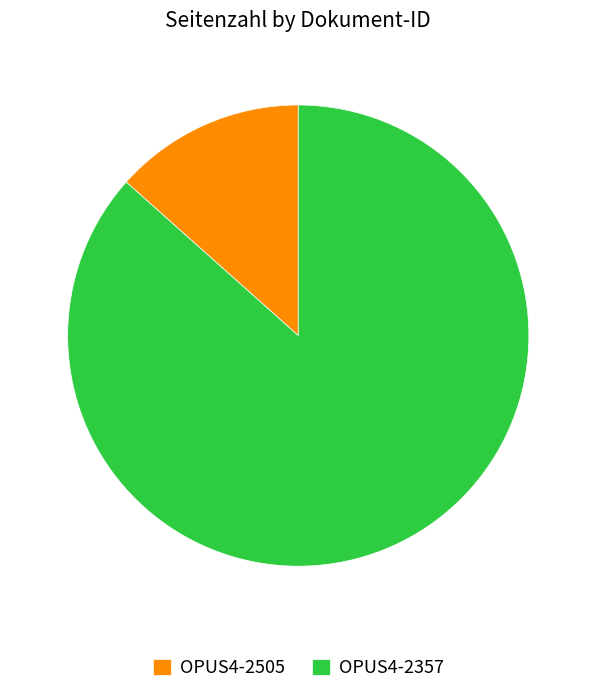

Is OPUS4-2505 the majority of the pie?

No